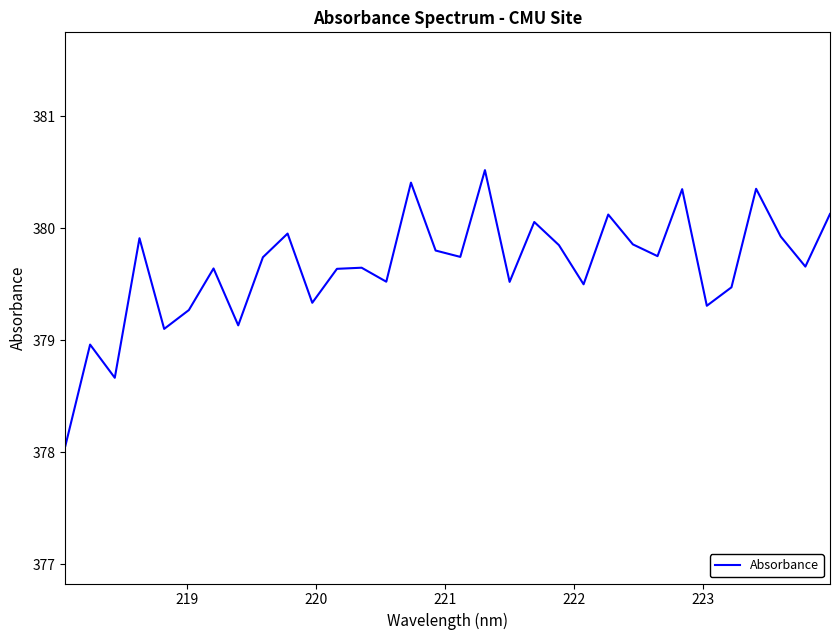

What is the difference between the maximum and minimum values?

2.5